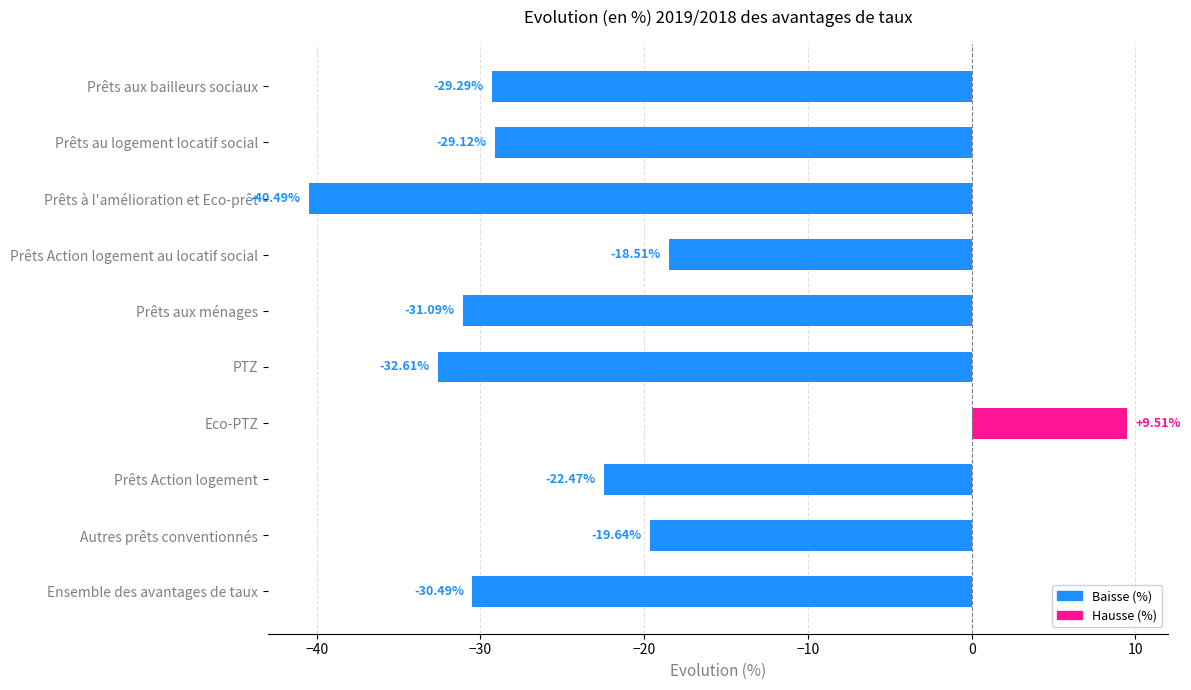

What is the label of the 5th bar from the top?

Prêts aux ménages